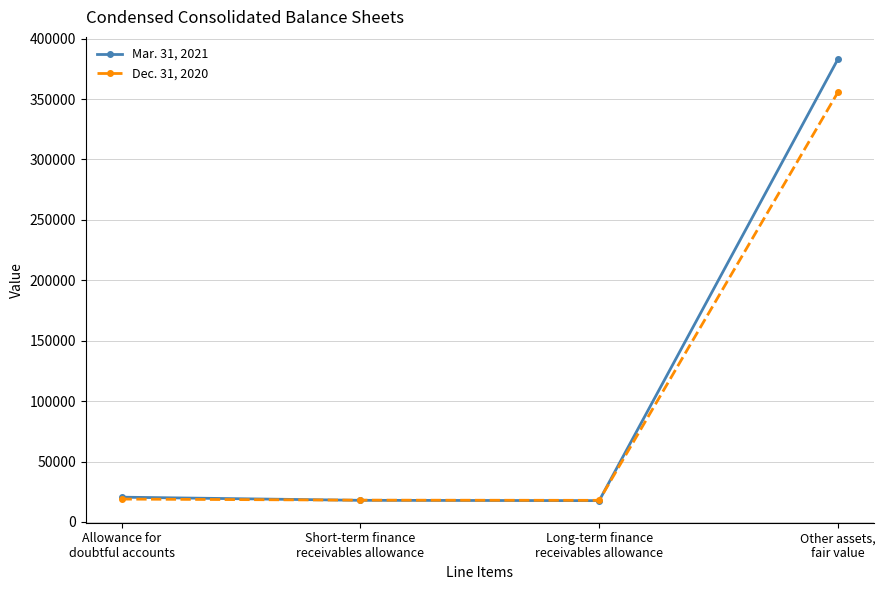

What position from the right is Short-term finance
receivables allowance?

3